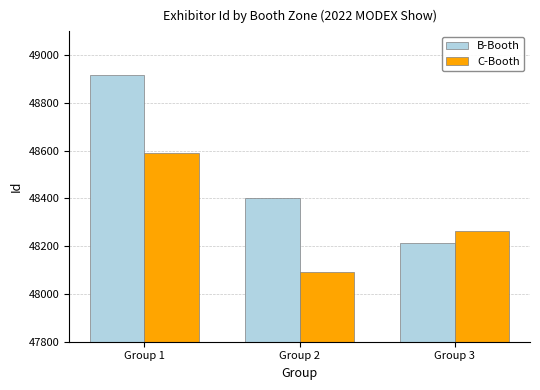

Reading left to right, what are all the values shown in this chart?

B-Booth: Group 1=48916	Group 2=48401	Group 3=48213
C-Booth: Group 1=48589	Group 2=48090	Group 3=48265